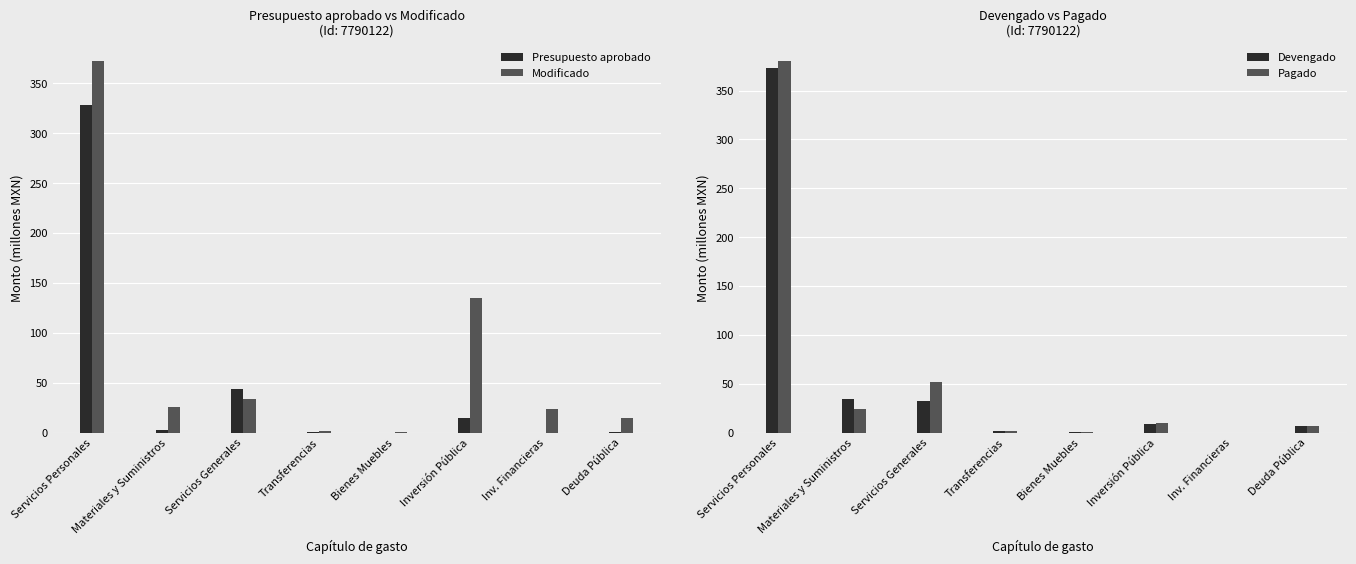

What is the label of the 5th bar from the right?

Transferencias